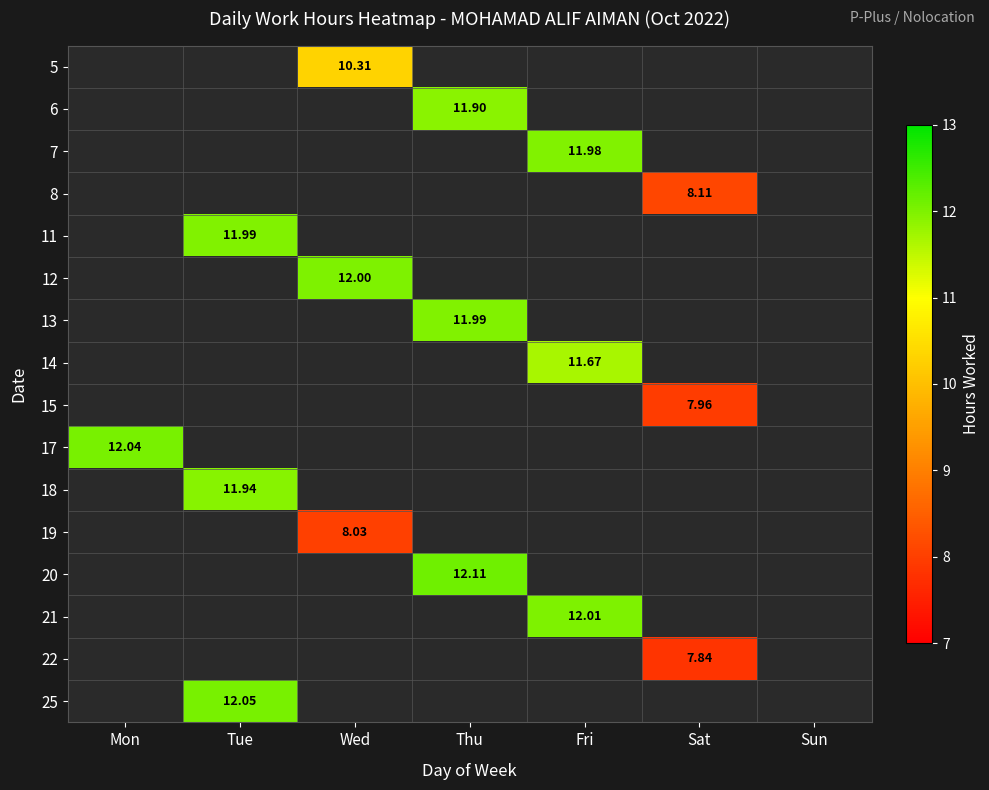

What is the minimum value for 17?

12.0